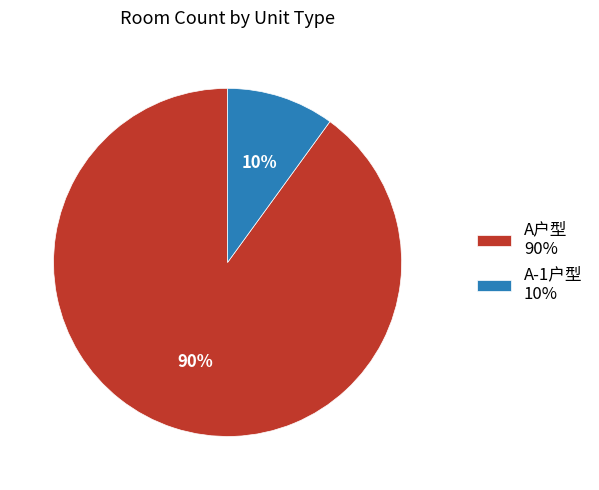

Approximately how many times larger is the value at A户型 90% compared to A-1户型 10%?

9.0